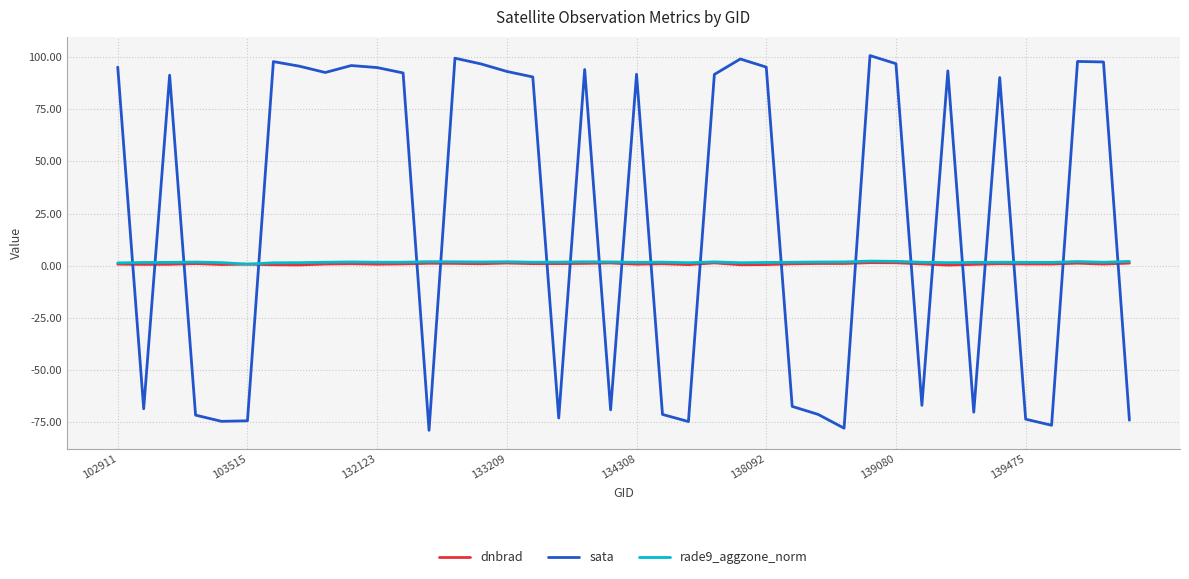

Which series has the largest range (max minus min)?

sata